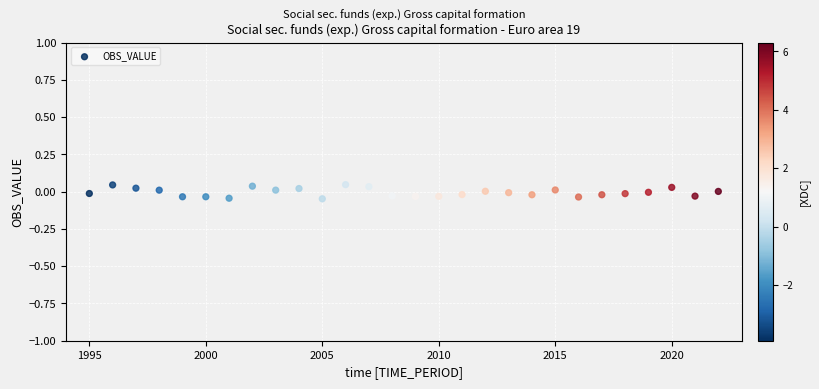

What is the range of X values (max minus min)?

27.0